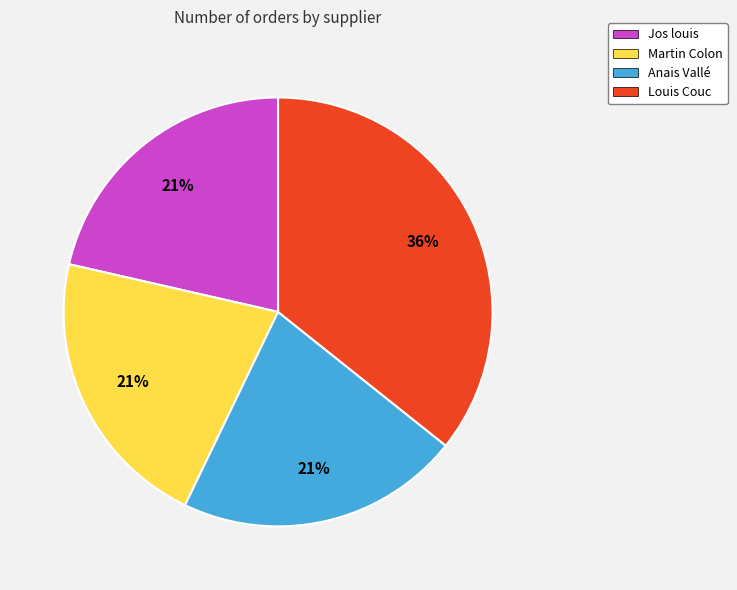

Which slice is the largest?

Louis Couc